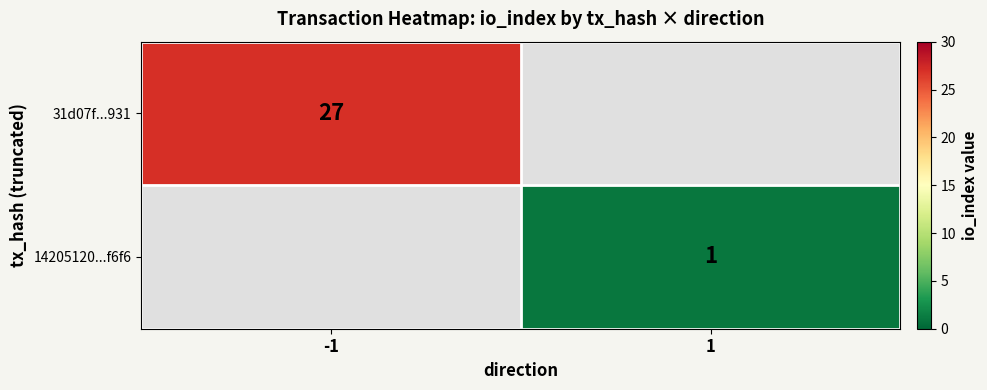

True or false: 31d07f...931 has a value of 27 at -1.

True